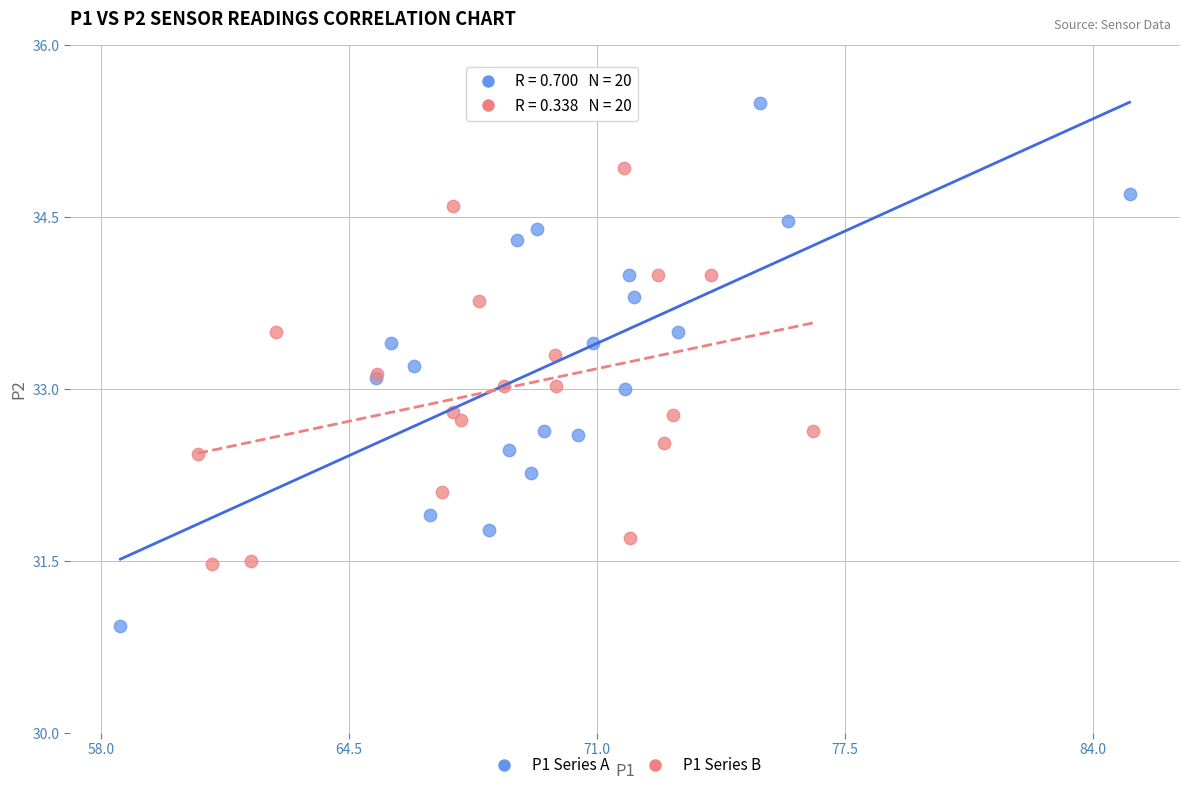

Which series has the largest Y range (max minus min)?

P1 Series A